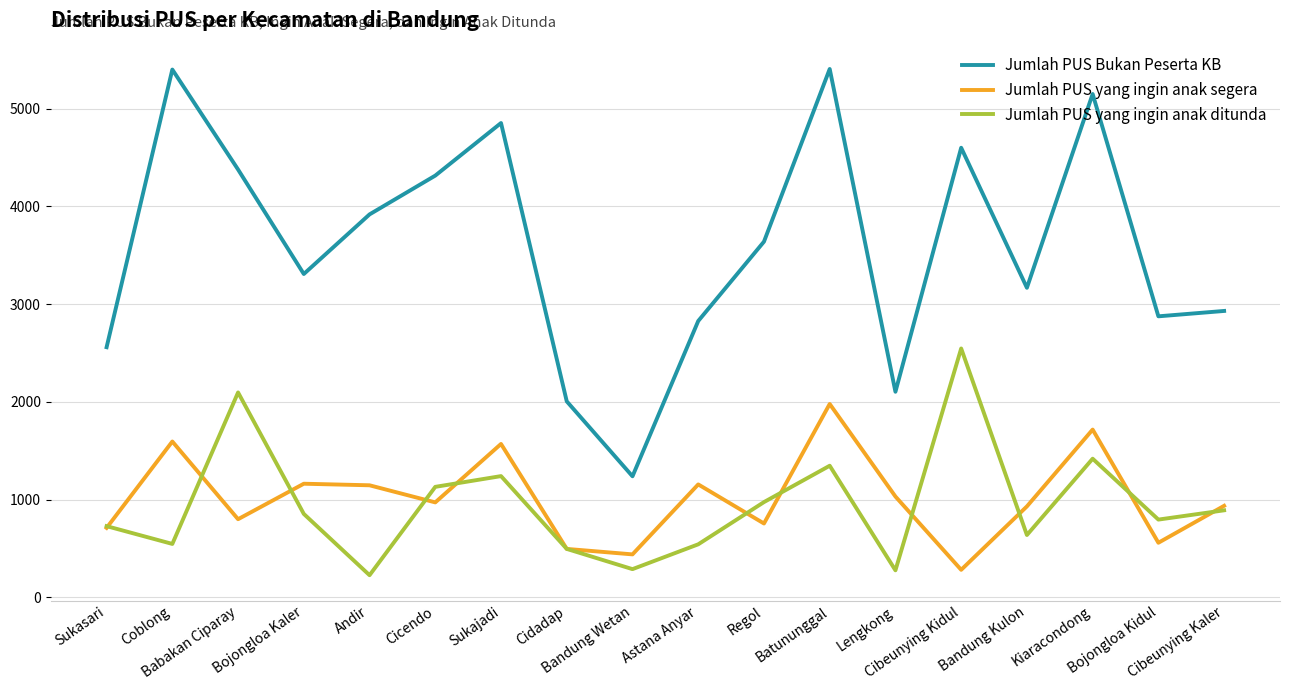

List the series in order of their peak value, lowest first.

Jumlah PUS yang ingin anak segera, Jumlah PUS yang ingin anak ditunda, Jumlah PUS Bukan Peserta KB